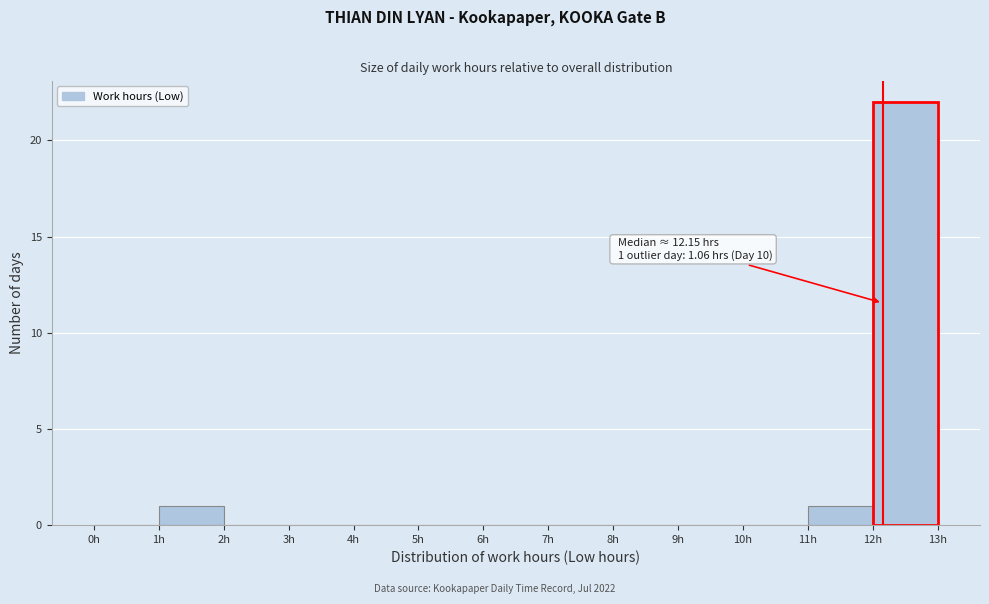

Over which range of the x-axis is the bar tallest?

12 to 13